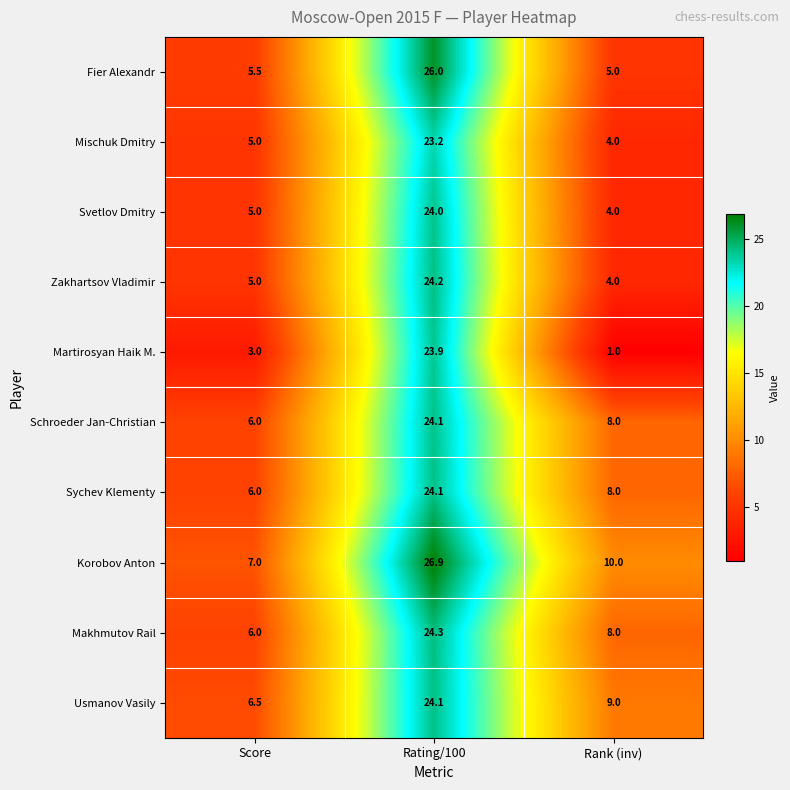

Between Score and Rating/100, which series saw the biggest shift?

Martirosyan Haik M.